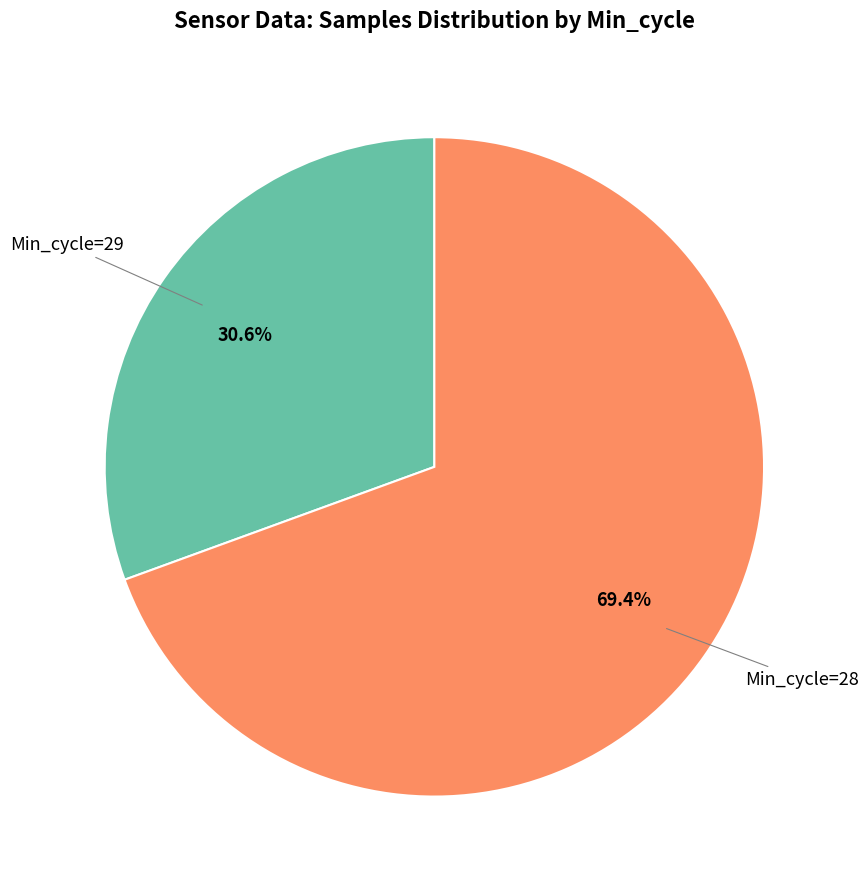

Is there any slice that represents more than half of the pie?

Yes